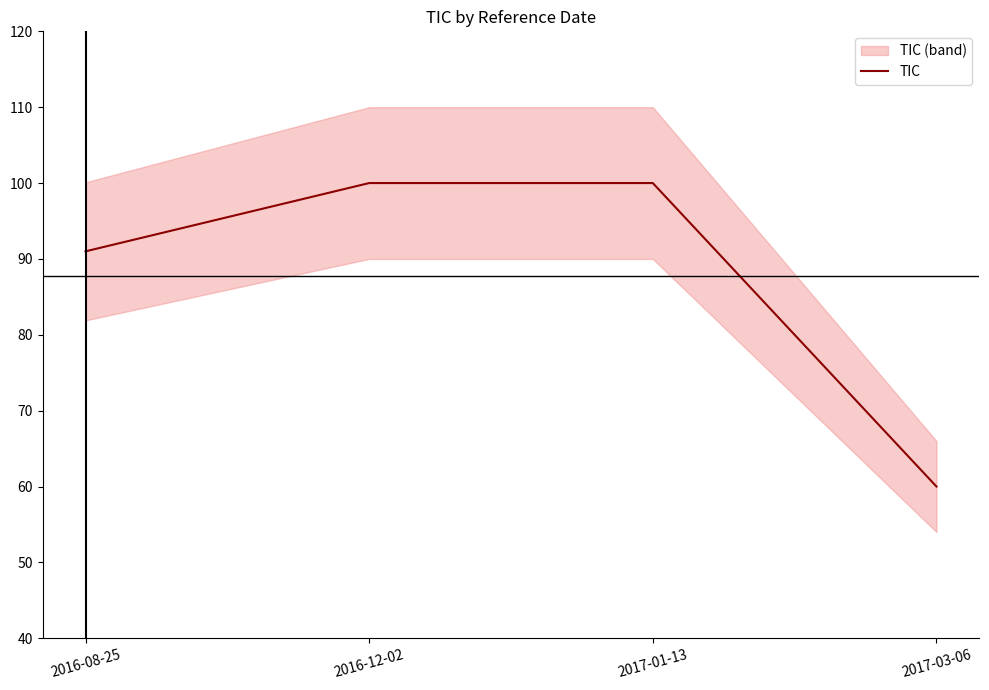

What is the change in value from 2017-01-13 to 2017-03-06?

-40